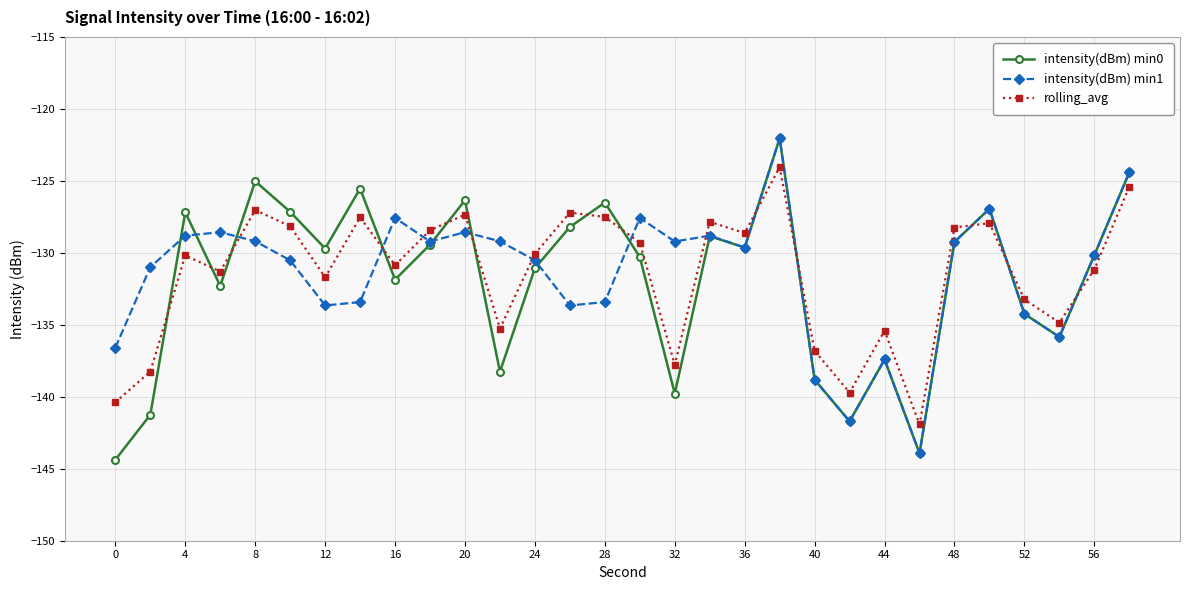

True or false: intensity(dBm) min0 has more than 1 points higher than both neighbors.

True